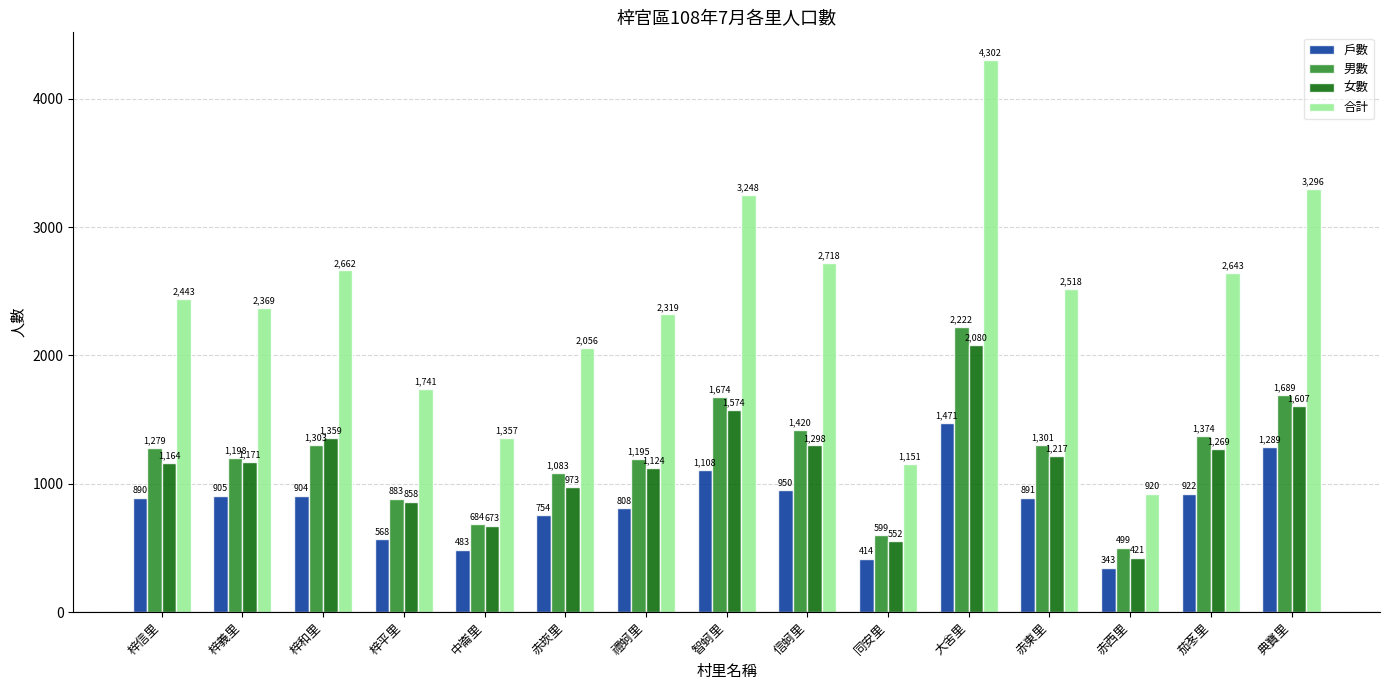

Which series has the largest total across all categories?

合計